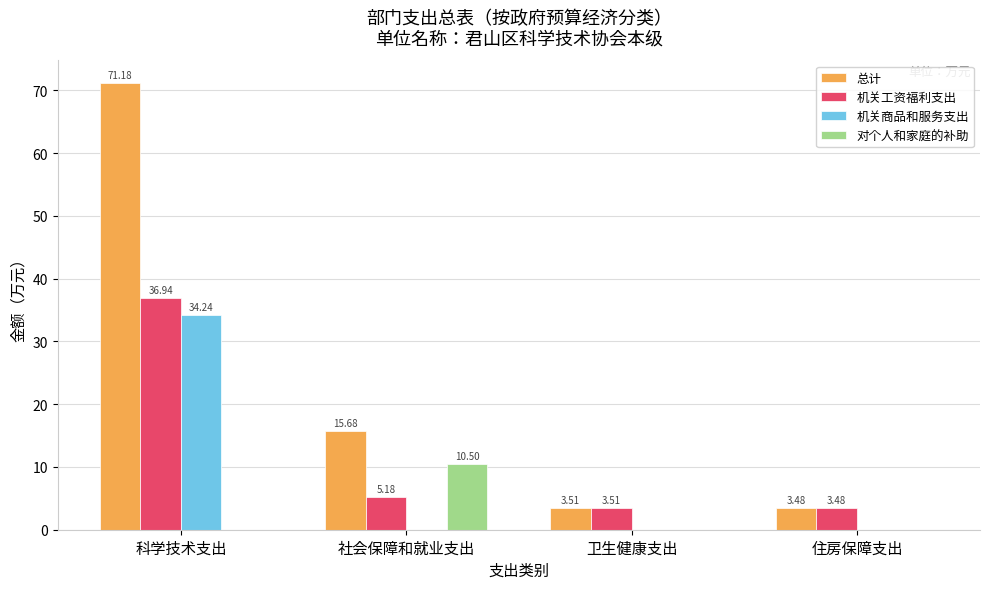

At which category is the sum across all series the highest?

科学技术支出